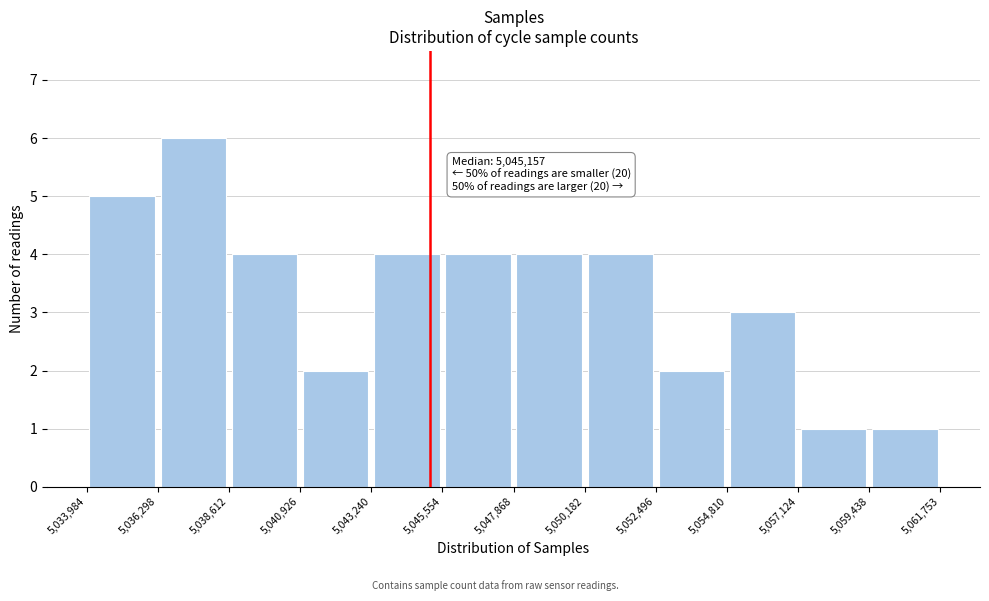

Which range on the x-axis has the tallest bar?

5,036,298 to 5,038,612